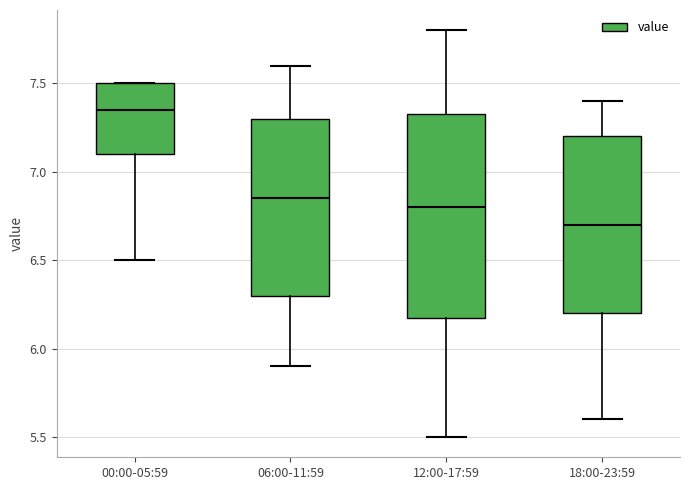

Reading left to right, transcribe this box plot: for each box, give where its median line is, the range the box spans, and where its two whiskers end, as read against the y-axis. The values are not printed on the chart, so give them approximately, as read against the axis.

00:00-05:59: median 7.35, box 7.10 to 7.50, whiskers 6.50 to 7.50
06:00-11:59: median 6.85, box 6.30 to 7.30, whiskers 5.90 to 7.60
12:00-17:59: median 6.80, box 6.20 to 7.35, whiskers 5.50 to 7.80
18:00-23:59: median 6.70, box 6.20 to 7.20, whiskers 5.60 to 7.40